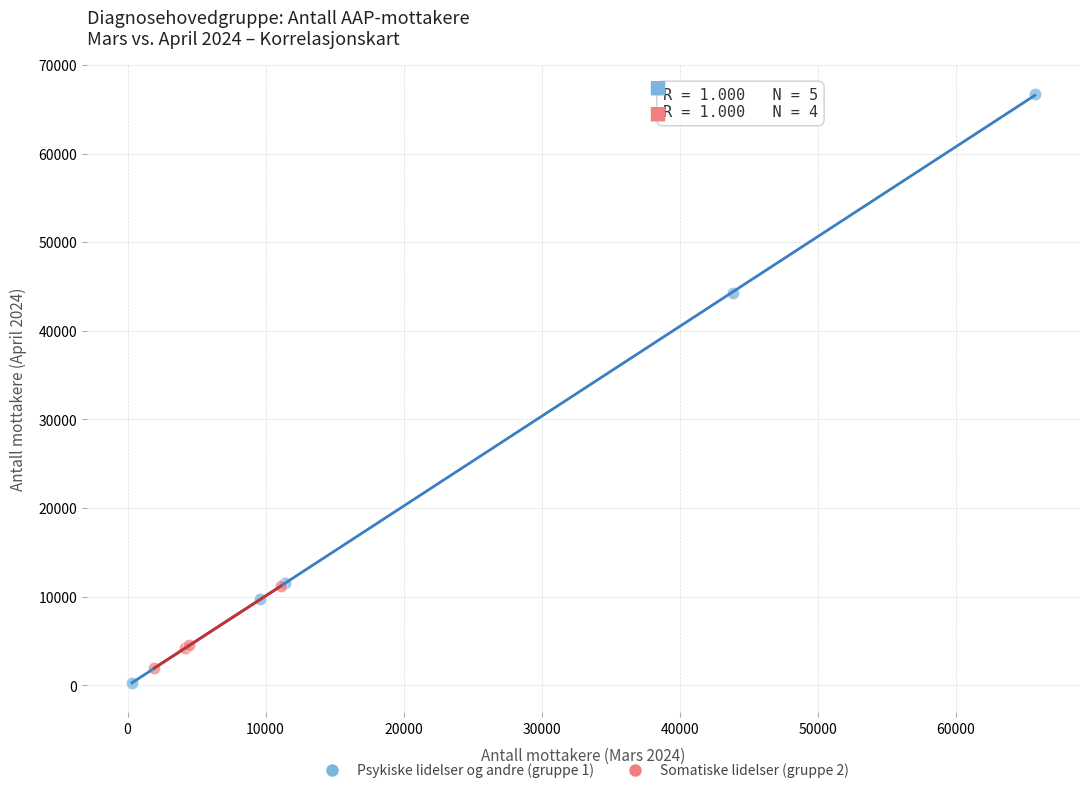

Which series has the largest Y range (max minus min)?

Psykiske lidelser og andre (gruppe 1)